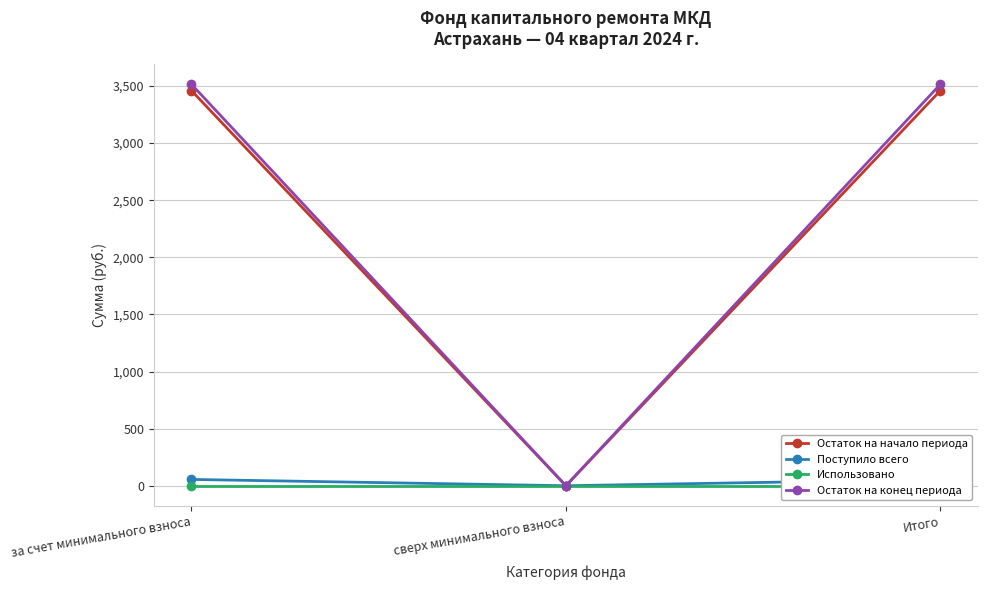

True or false: Поступило всего has a value of 90.6 at Итого.

False